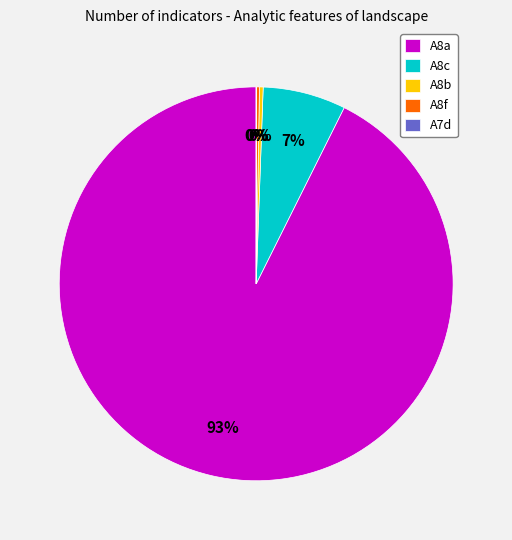

Which has a higher value, A8c or A8a?

A8a